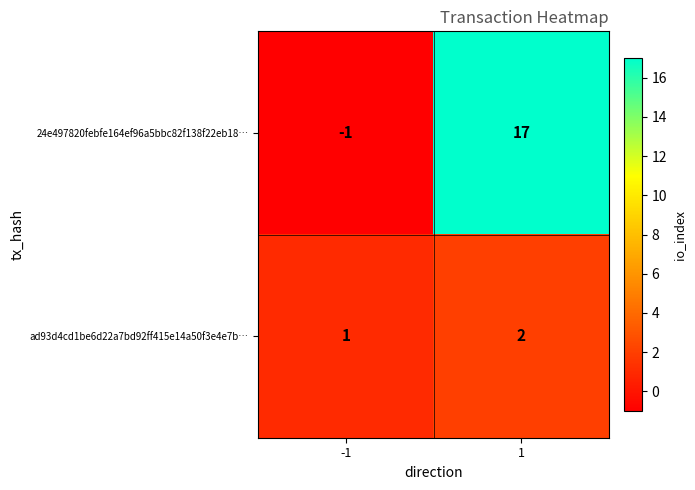

Count the number of data series in this chart.

2